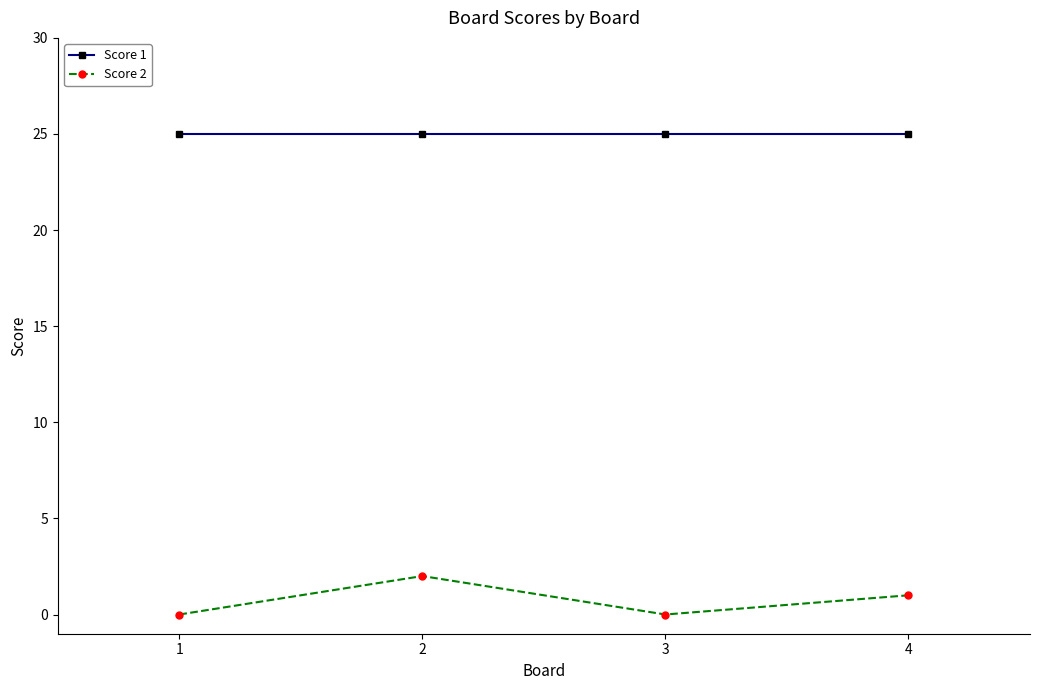

Which series has the largest range (max minus min)?

Score 2